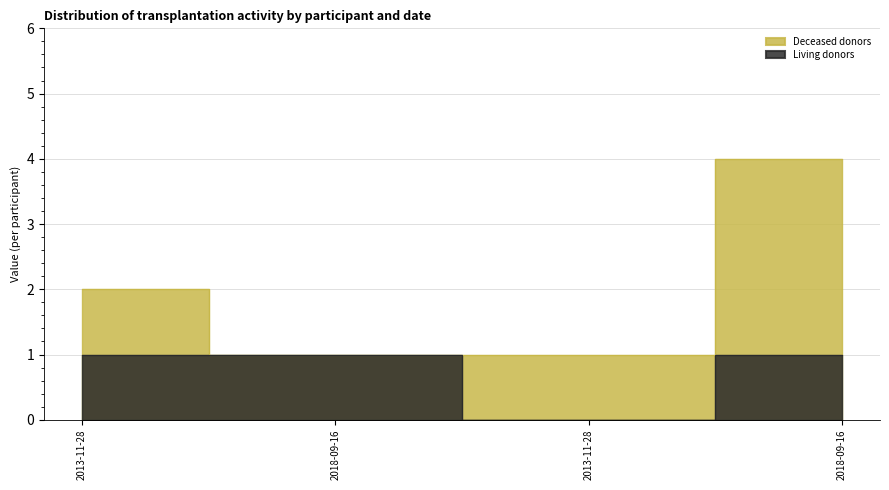

Rank the series at 2013-11-28 from highest to lowest value.

Deceased donors, Living donors